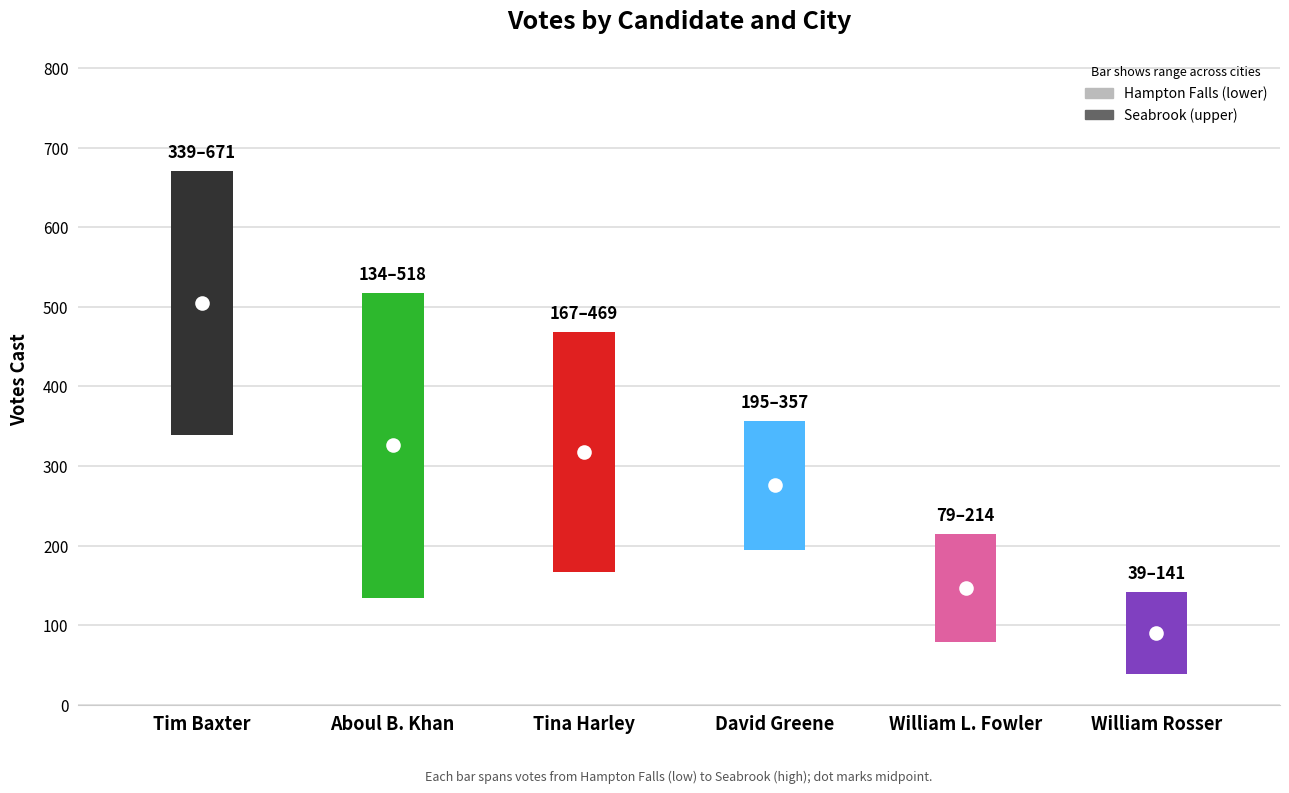

What is the value of the William L. Fowler point at the 2nd from the left?

214